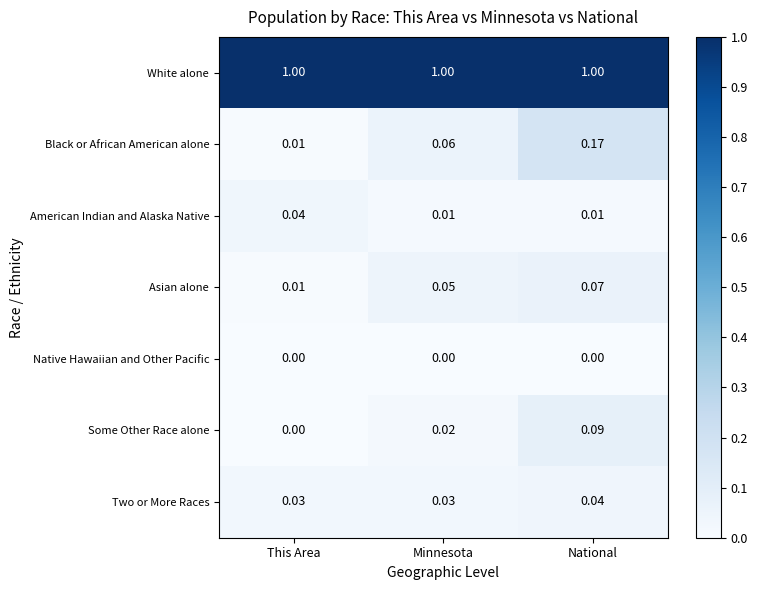

At Minnesota, list the series in order from smallest to largest.

Native Hawaiian and Other Pacific, American Indian and Alaska Native, Some Other Race alone, Two or More Races, Asian alone, Black or African American alone, White alone